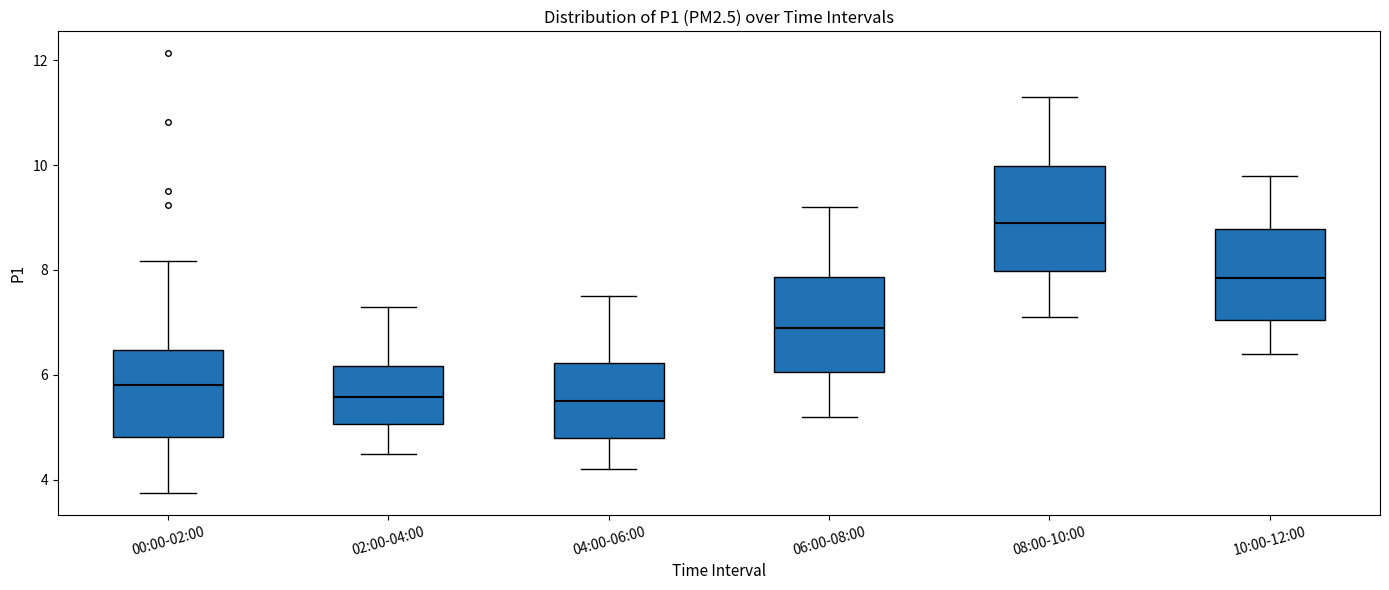

Reading left to right, read every box against the y-axis: the position of its median line, the range the box covers, and the ends of its whiskers. The values are not printed on the chart, so give them approximately, as read against the axis.

00:00-02:00: median 5.8, box 4.8 to 6.4, whiskers 3.8 to 8.2
02:00-04:00: median 5.6, box 5.0 to 6.2, whiskers 4.6 to 7.4
04:00-06:00: median 5.6, box 4.8 to 6.2, whiskers 4.2 to 7.6
06:00-08:00: median 7.0, box 6.0 to 7.8, whiskers 5.2 to 9.2
08:00-10:00: median 9.0, box 8.0 to 10.0, whiskers 7.2 to 11.4
10:00-12:00: median 7.8, box 7.0 to 8.8, whiskers 6.4 to 9.8